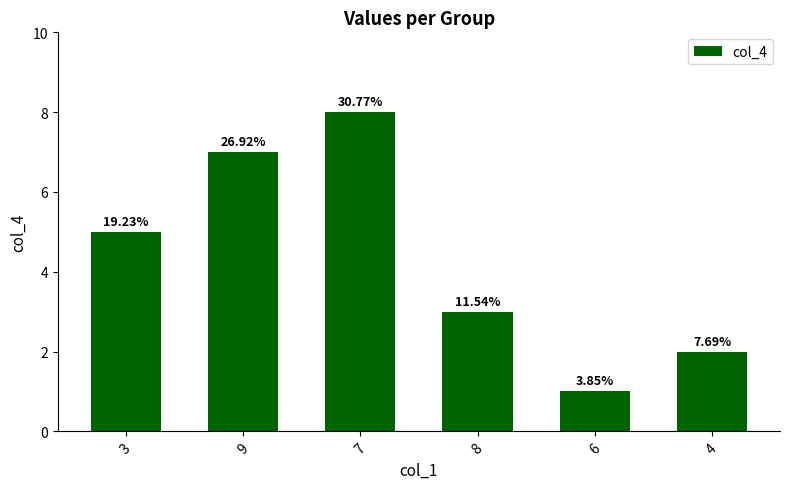

What is the sum of the values at 3 and 4?

7